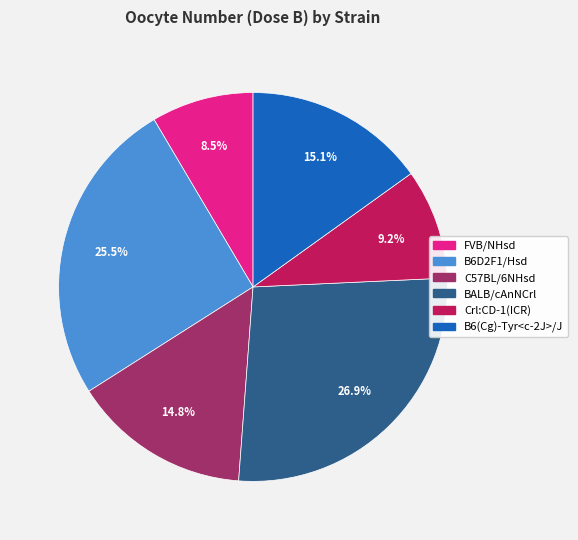

Does BALB/cAnNCrl represent more than half of the total?

No